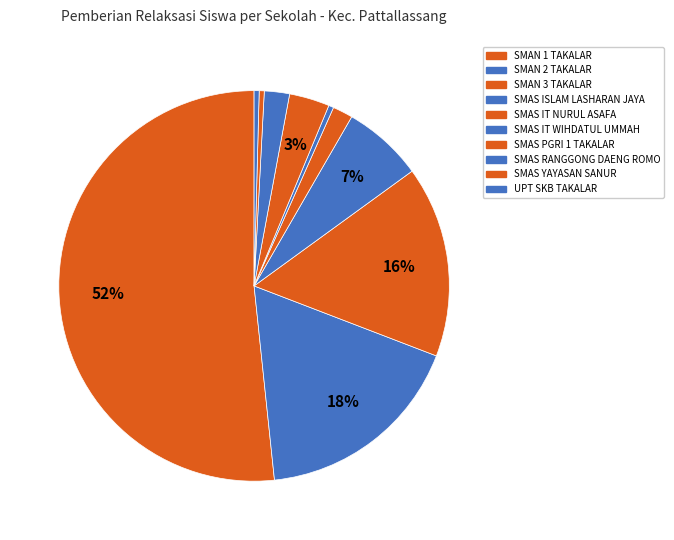

What is the majority slice?

SMAN 1 TAKALAR